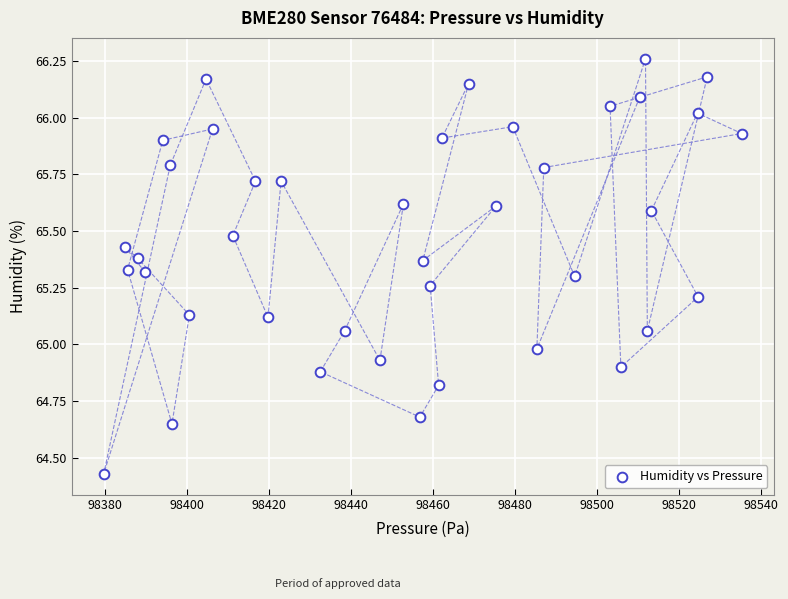

What is the range of X values (max minus min)?

155.5